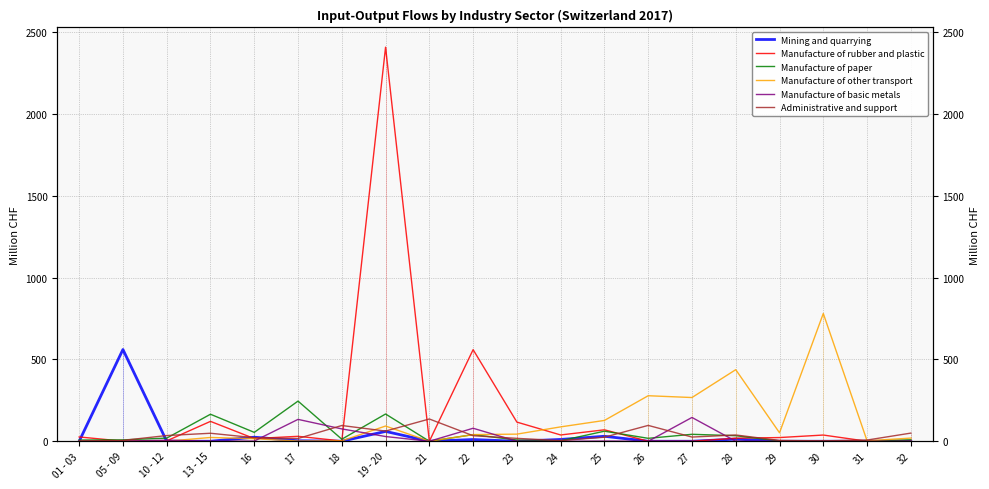

Which series changed the most between 22 and 30?

Manufacture of other transport